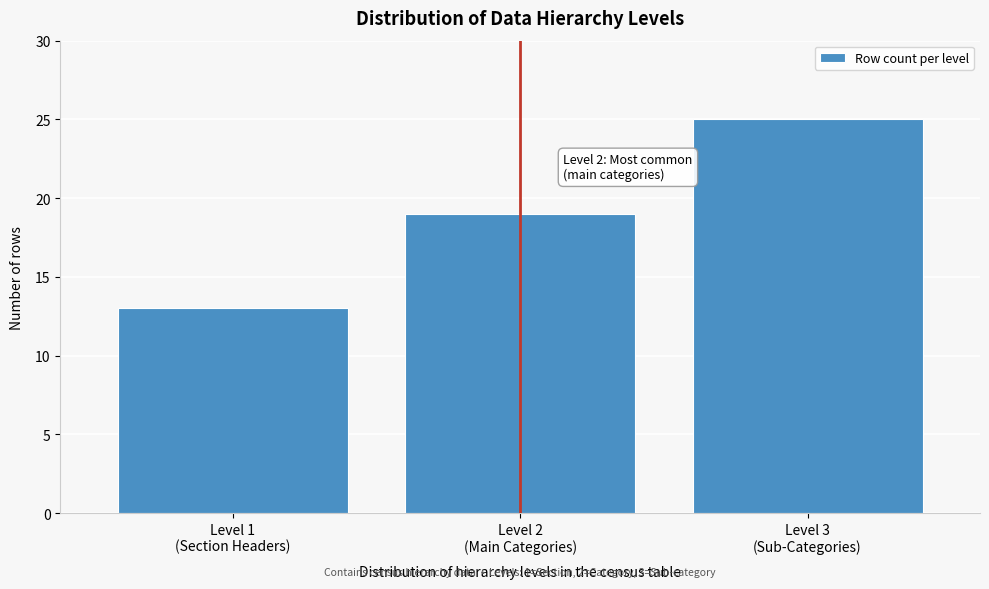

Reading left to right, extract all data points from this chart.

13	19	25